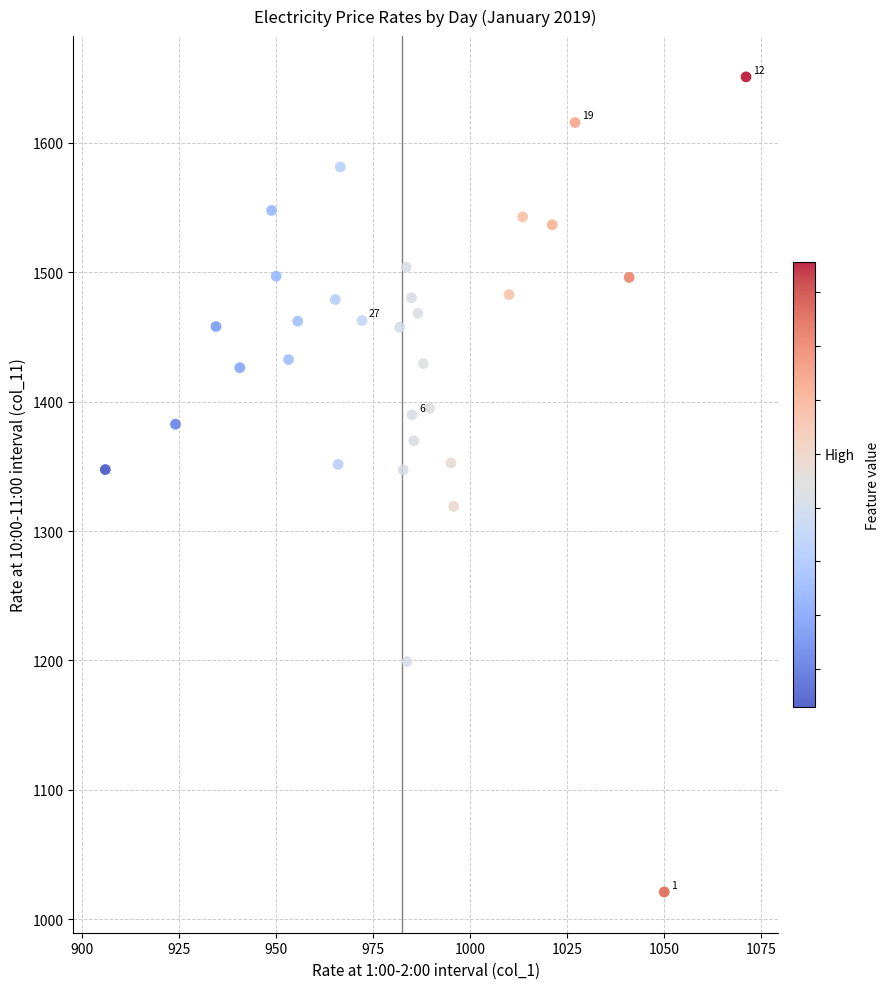

What is the range of Y values (max minus min)?

629.7